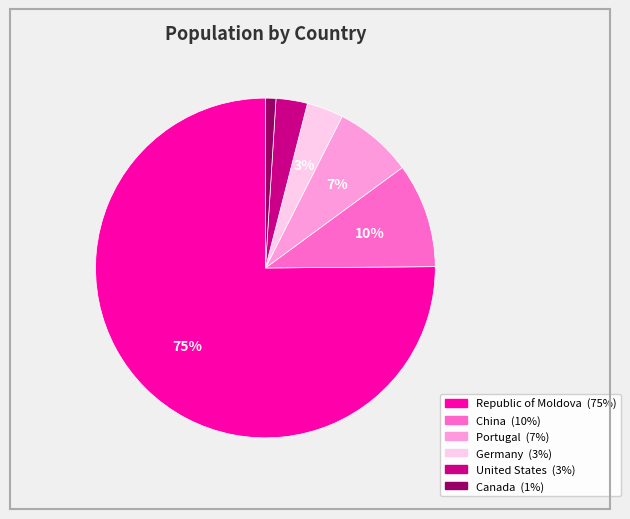

Combined, do Germany and China account for over 50%?

No